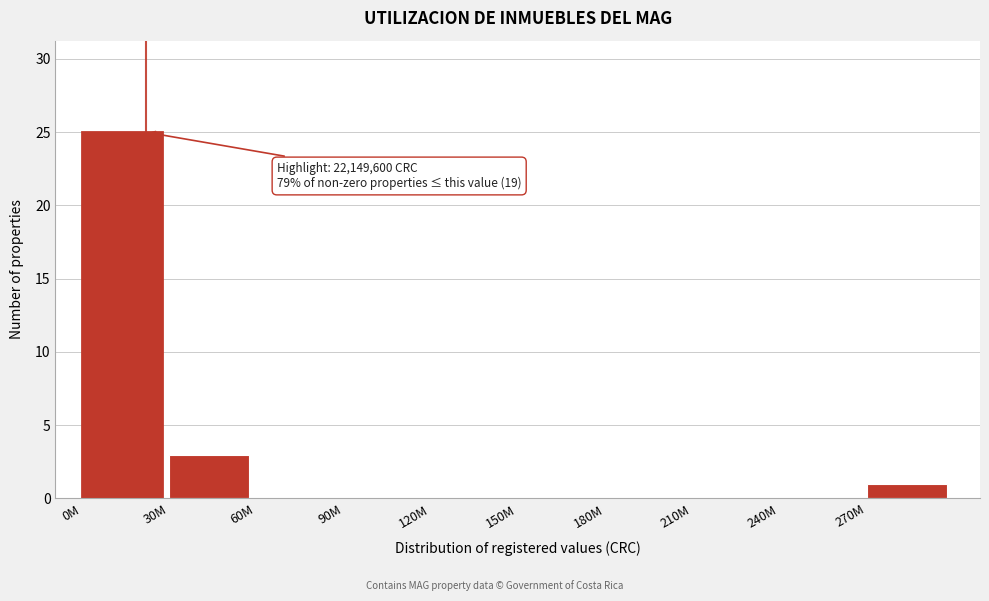

Reading left to right, transcribe all the data shown in this chart.

0M=25	30M=3	60M=0	90M=0	120M=0	150M=0	180M=0	210M=0	240M=0	270M=1